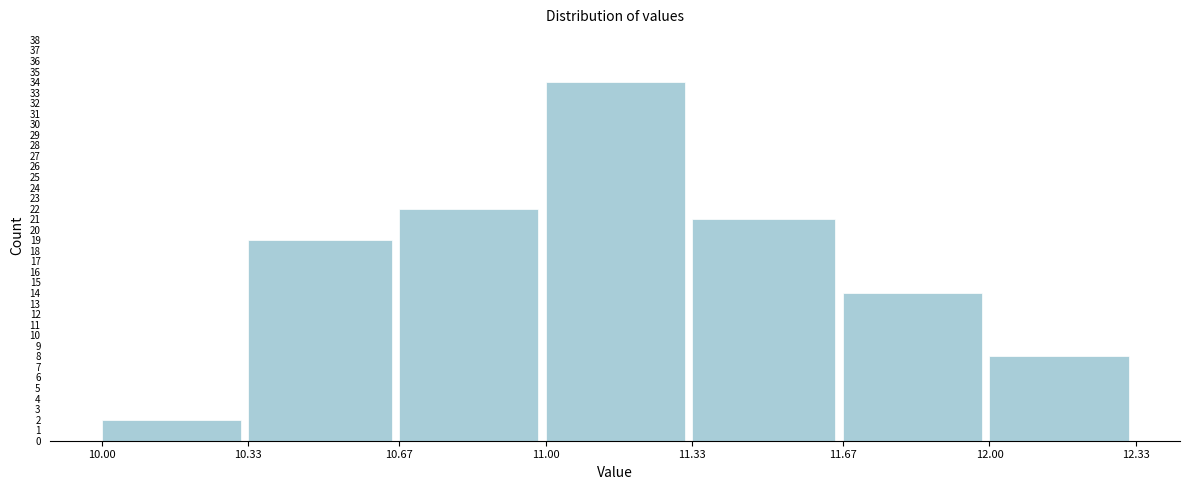

Reading left to right, transcribe this chart: for each bar, give the range it covers on the x-axis and its height. The values are not printed on the chart, so give them approximately, as read against the axis.

10.00 to 10.33: 2
10.33 to 10.67: 19
10.67 to 11.00: 22
11.00 to 11.33: 34
11.33 to 11.67: 21
11.67 to 12.00: 14
12.00 to 12.33: 8